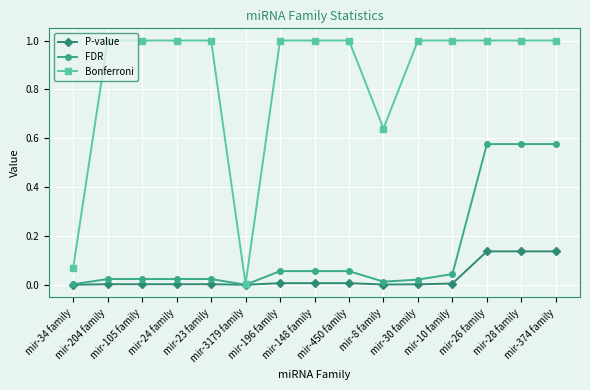

Which series has the largest total across all categories?

Bonferroni